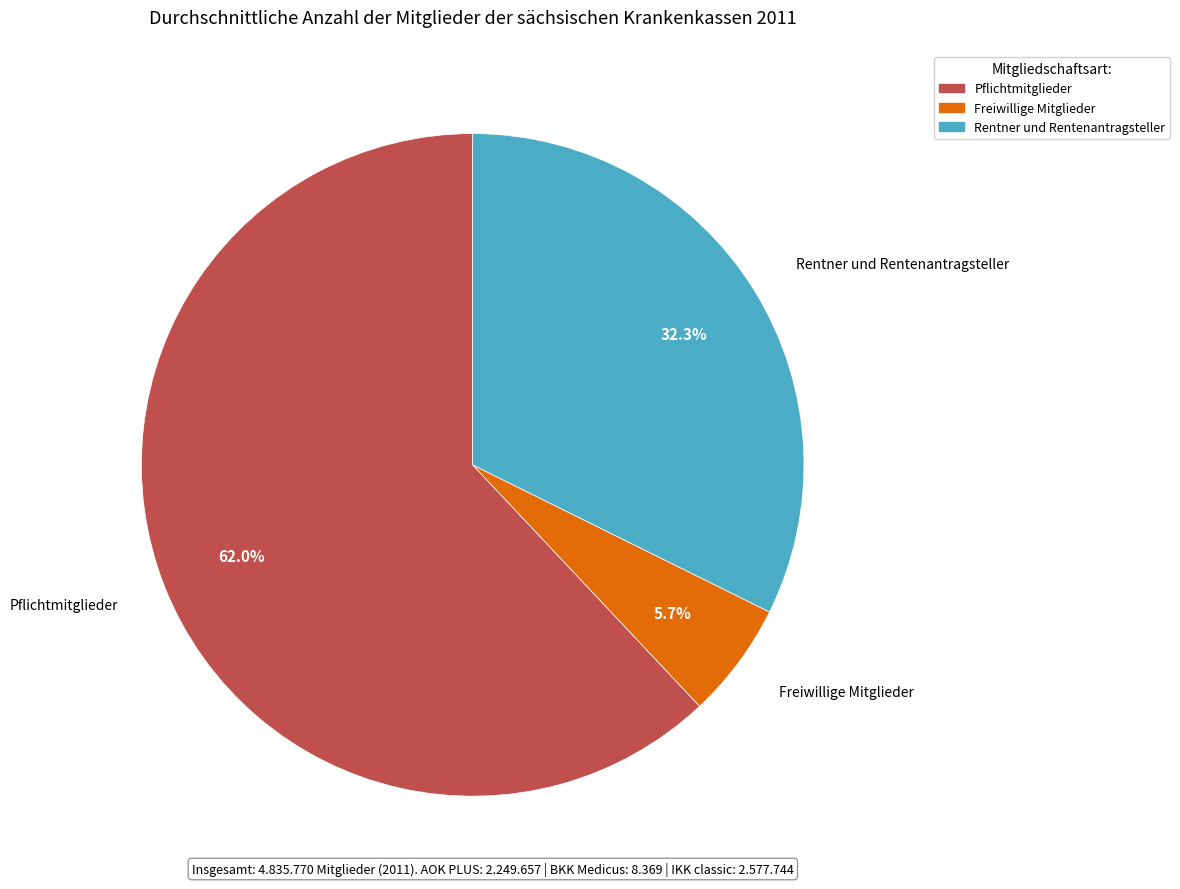

To the nearest percent, what is the average slice percentage?

33%